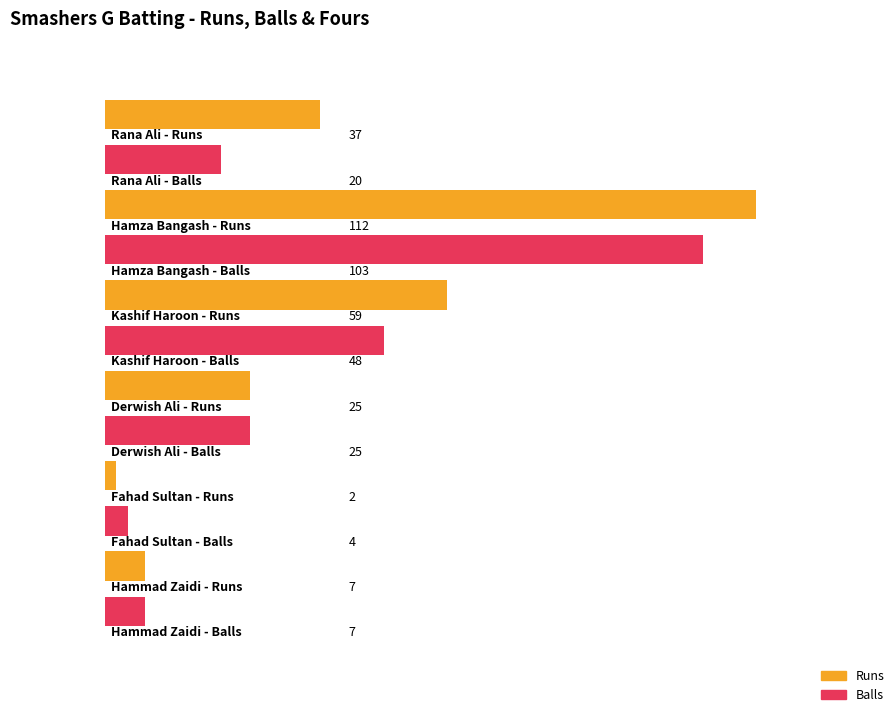

At how many categories does at least one series exceed 38?

2